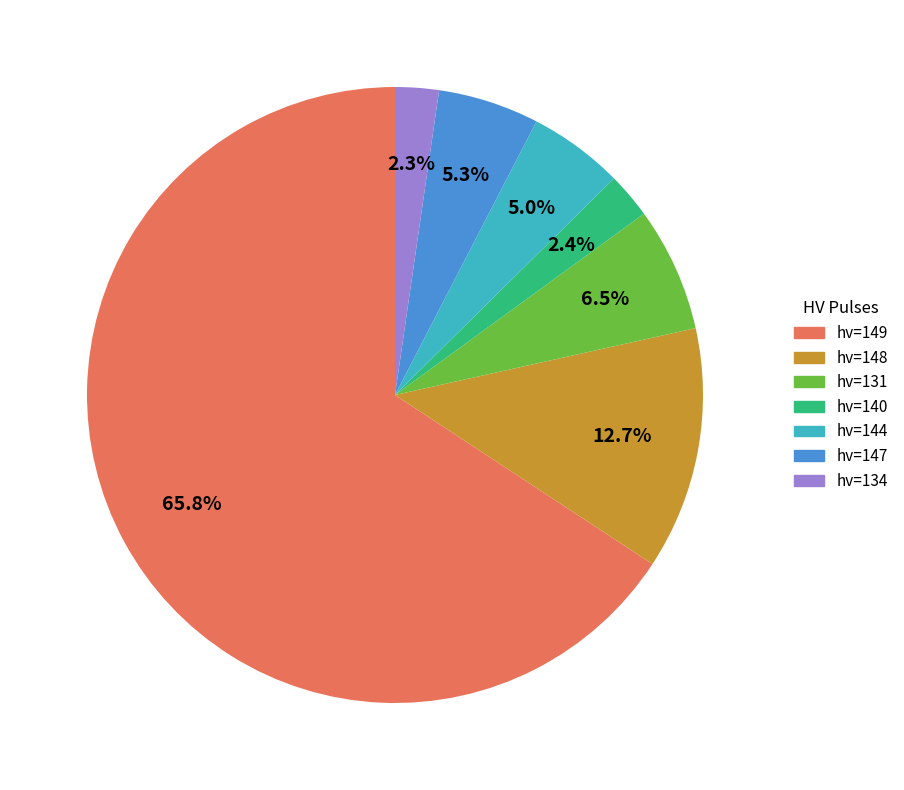

Is there a majority slice in this chart?

Yes